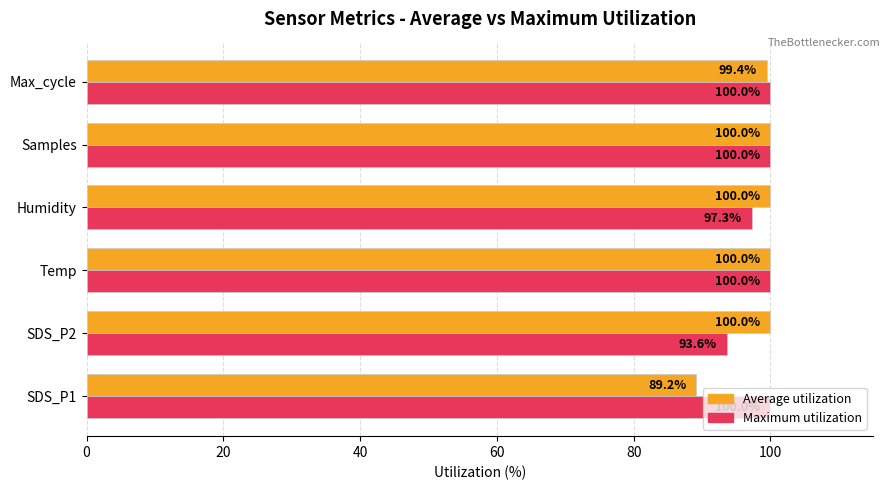

Which category has the lowest value in the Maximum utilization series?

SDS_P2